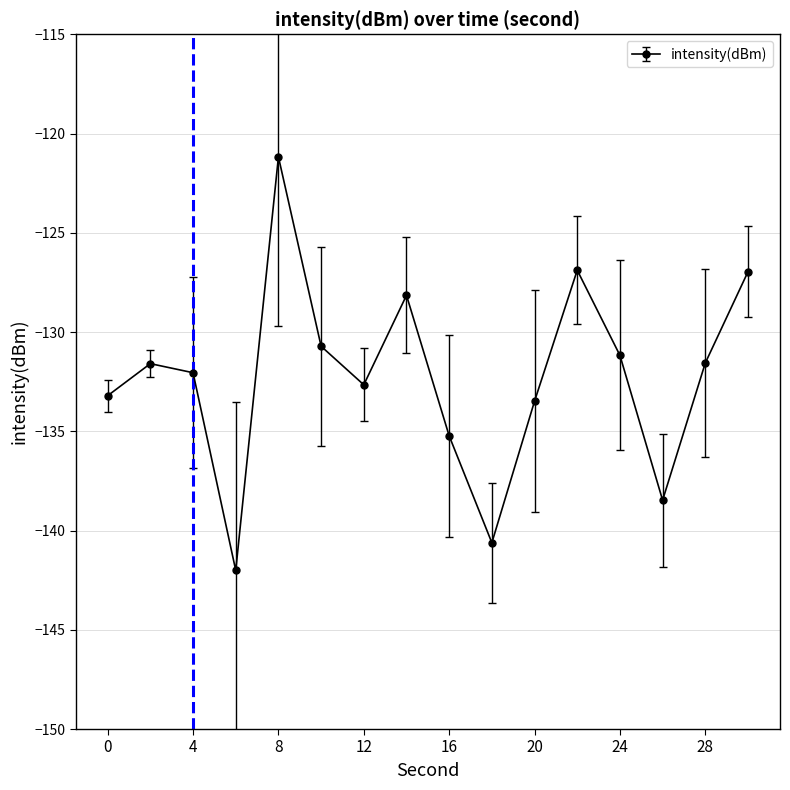

What is the difference between the maximum and second lowest values?

19.4